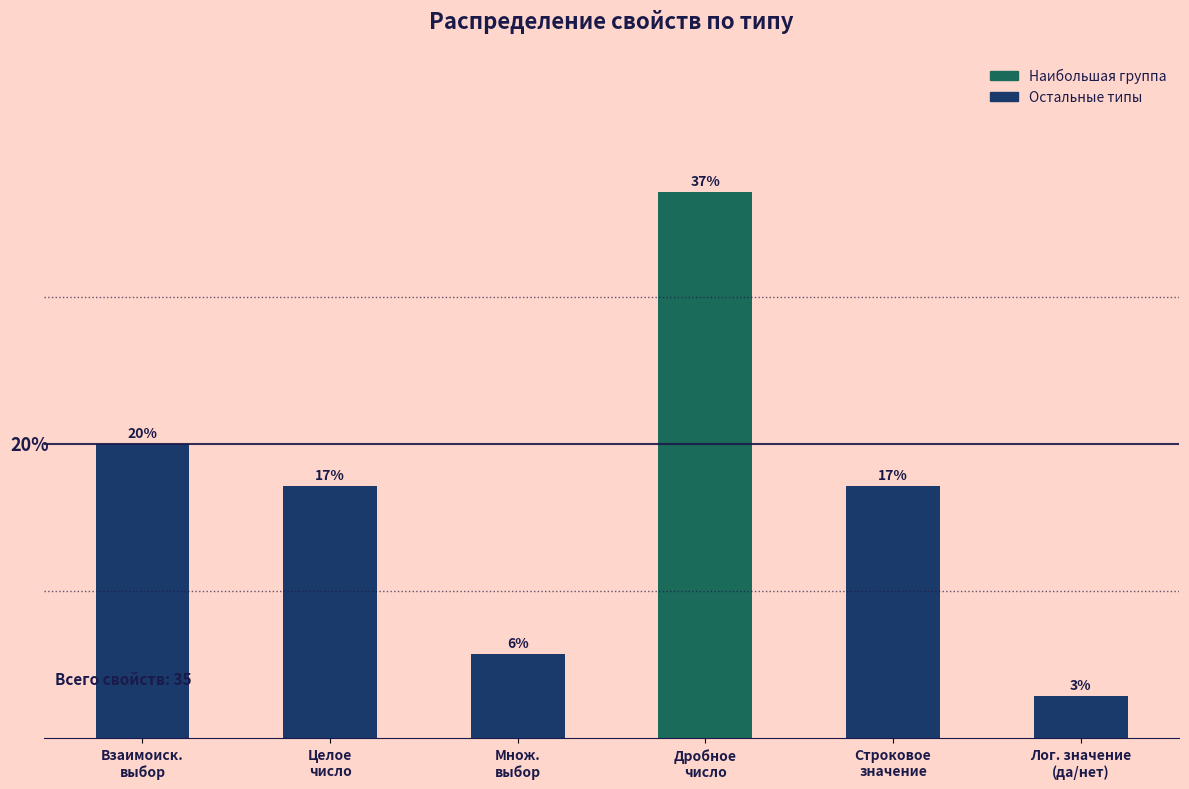

What position from the left is Лог. значение
(да/нет)?

6